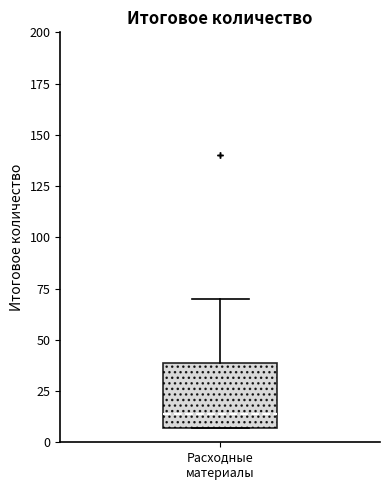

Read this box plot against the y-axis: the position of the median line, the range covered by the box, and the ends of both whiskers. The values are not printed on the chart, so give them approximately, as read against the axis.

median 15, box 5 to 40, whiskers 5 to 70